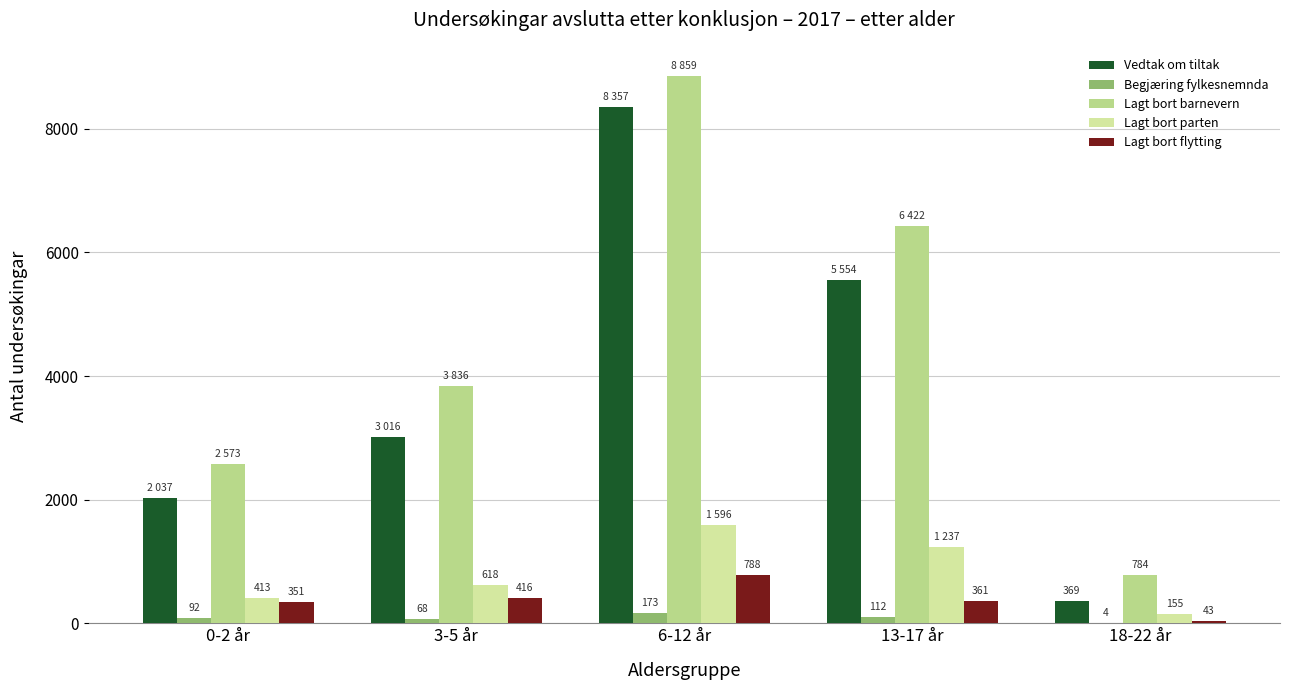

At 6-12 år, list the series in order from smallest to largest.

Begjæring fylkesnemnda, Lagt bort flytting, Lagt bort parten, Vedtak om tiltak, Lagt bort barnevern